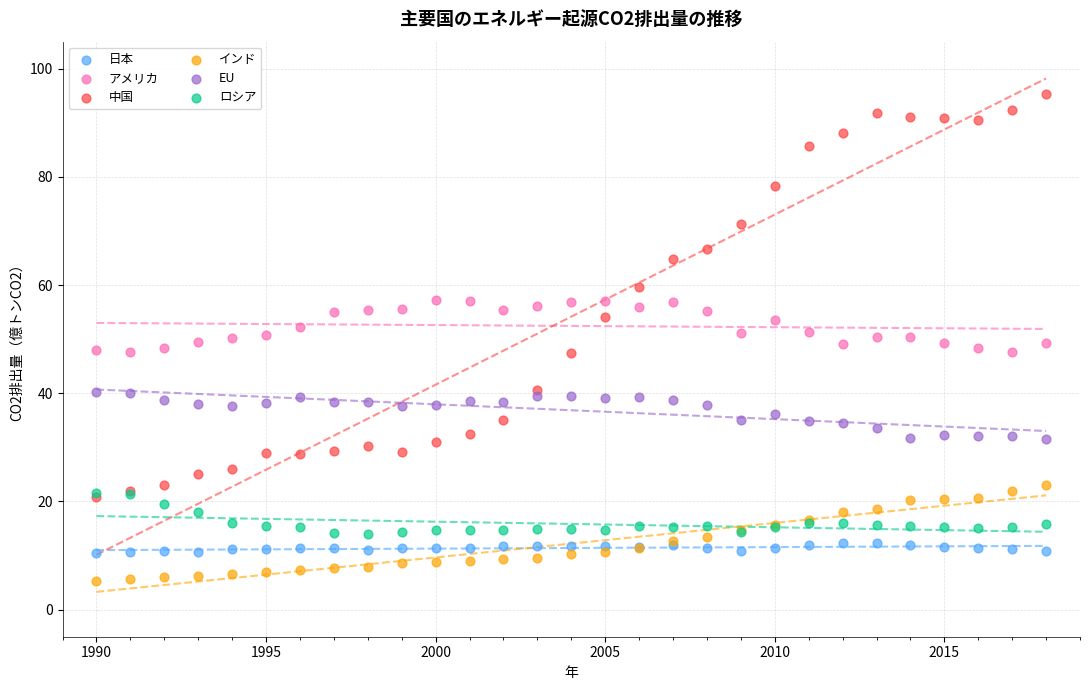

What are all the series names shown in the legend?

日本, アメリカ, 中国, インド, EU, ロシア